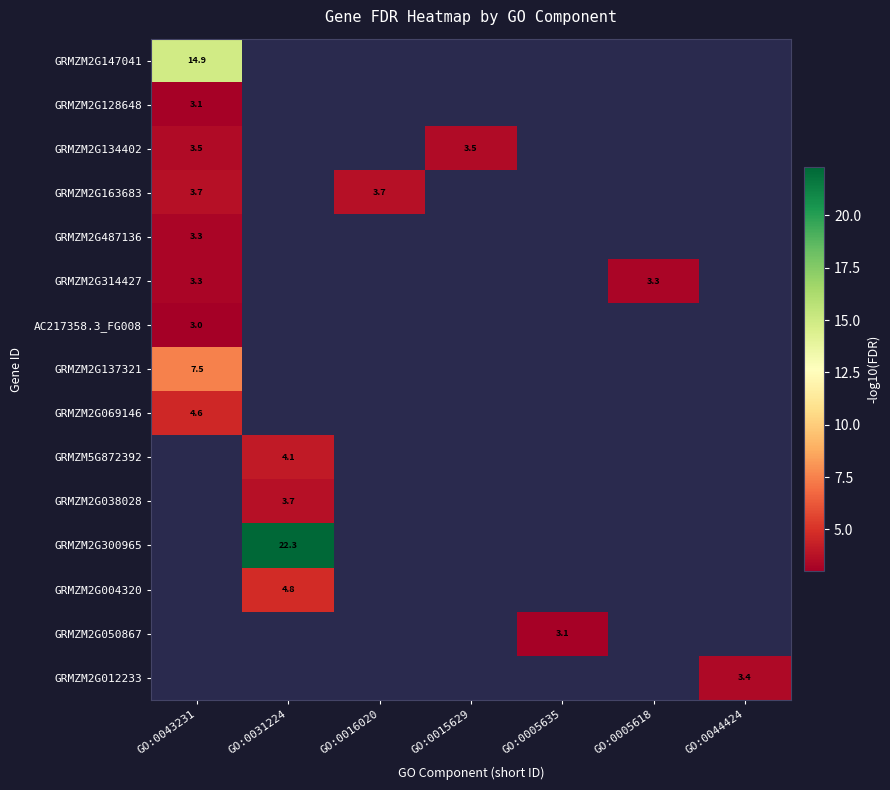

What is the highest value of the GRMZM2G137321 series?

7.5